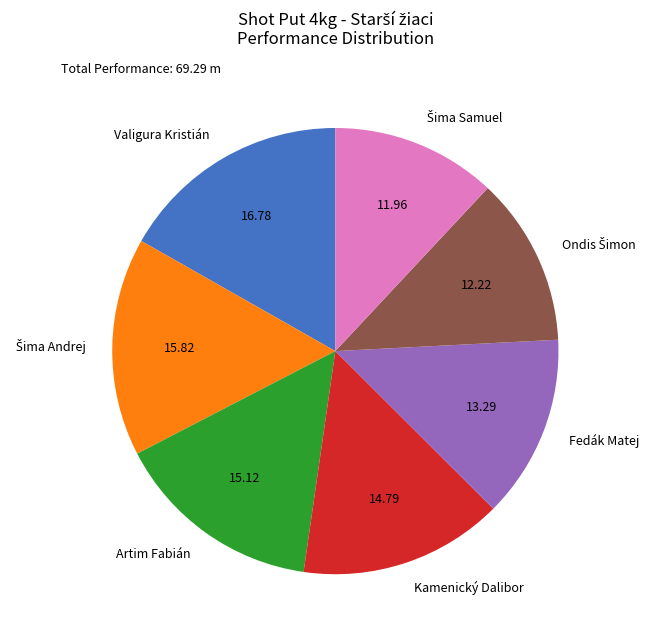

True or false: Fedák Matej accounts for 19% of the total.

False